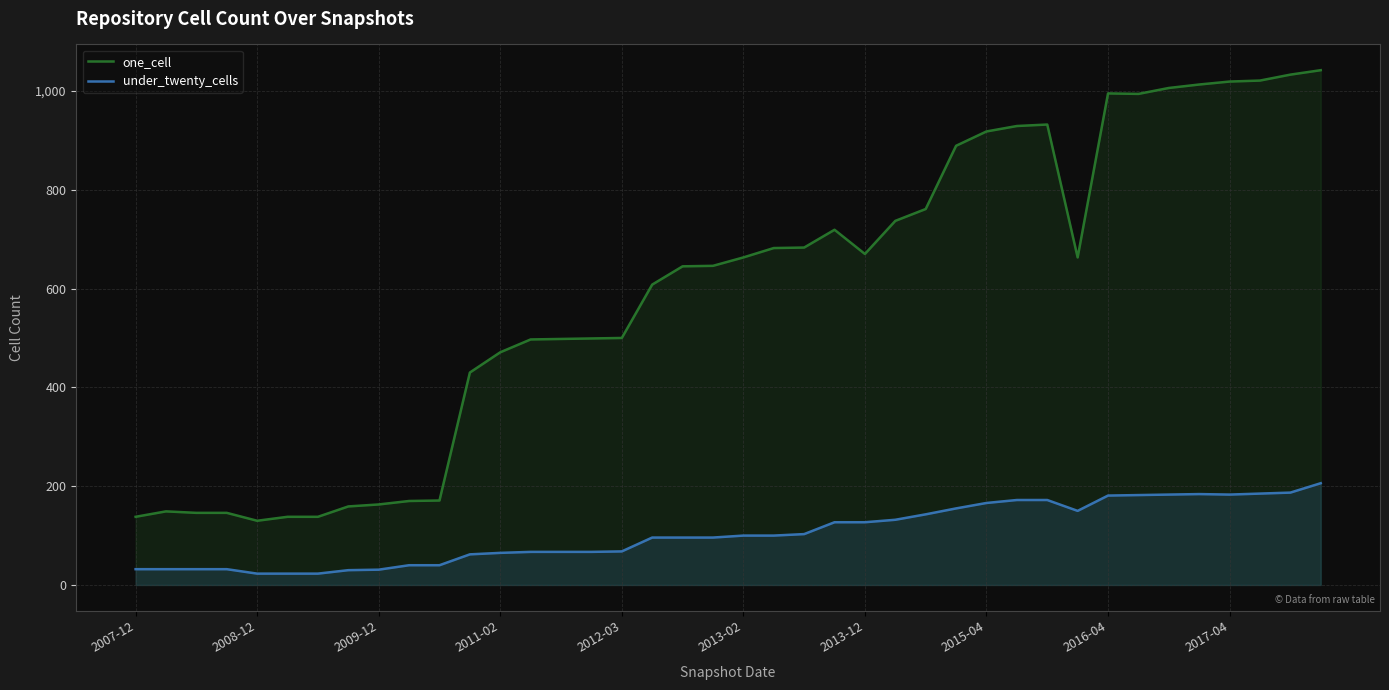

What is the sum of all one_cell values?

23811